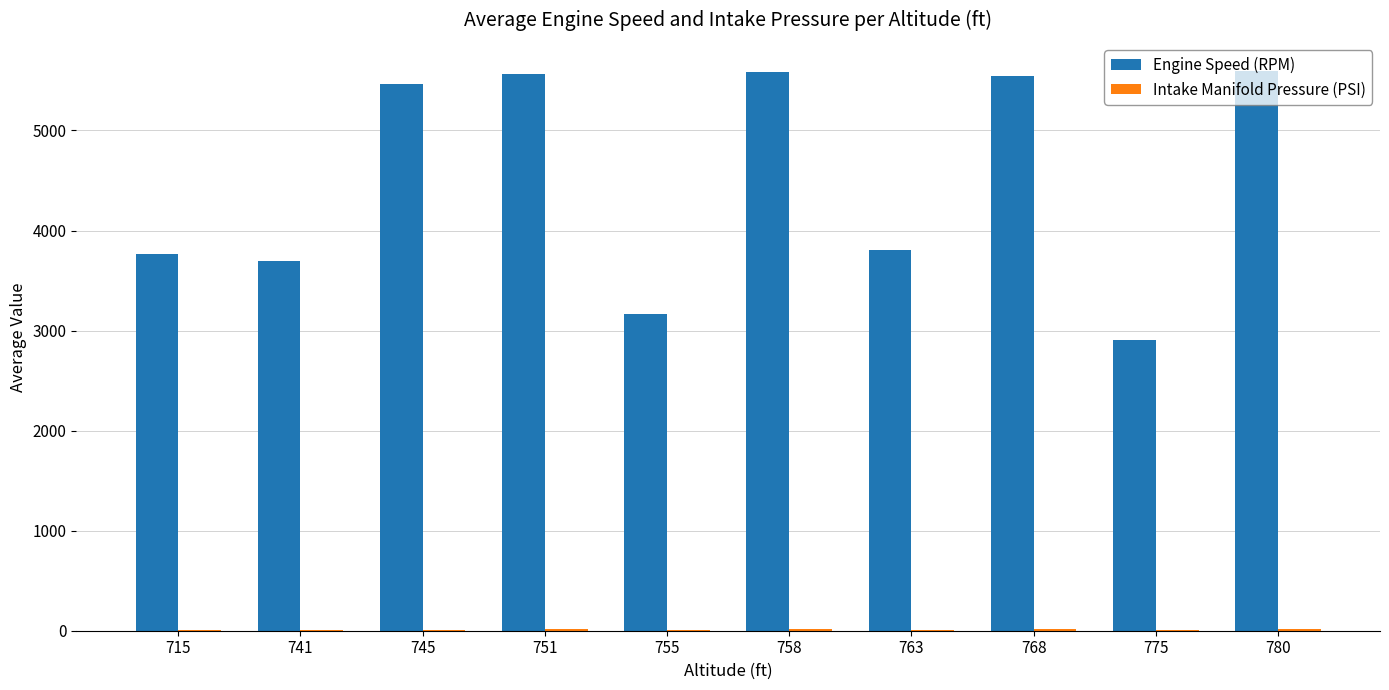

Which series changed the most between 763 and 775?

Engine Speed (RPM)